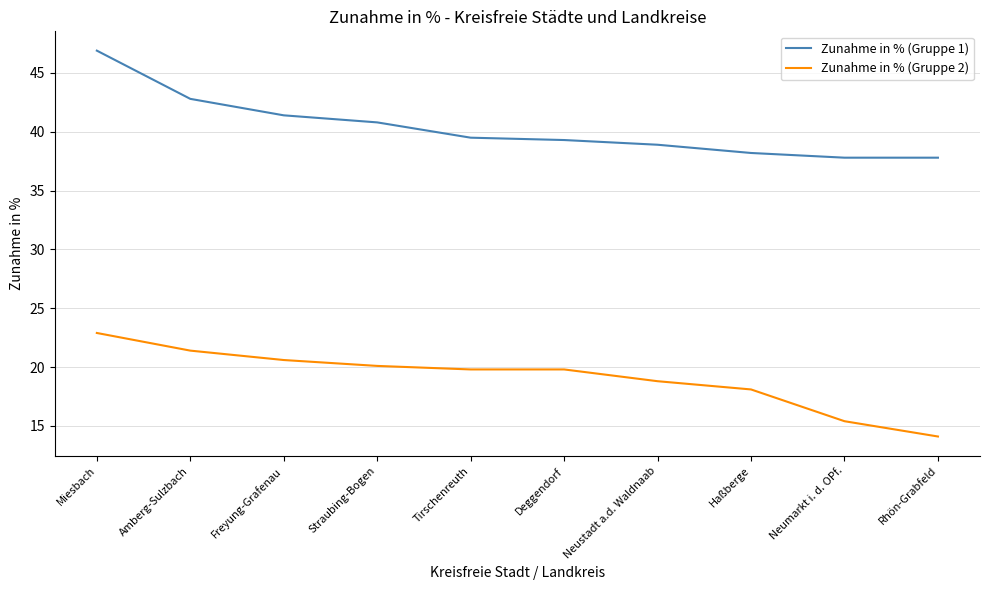

Reading left to right, transcribe all the data shown in this chart.

Zunahme in % (Gruppe 1): Miesbach=46.9	Amberg-Sulzbach=42.8	Freyung-Grafenau=41.4	Straubing-Bogen=40.8	Tirschenreuth=39.5	Deggendorf=39.3	Neustadt a.d. Waldnaab=38.9	Haßberge=38.2	Neumarkt i. d. OPf.=37.8	Rhön-Grabfeld=37.8
Zunahme in % (Gruppe 2): Miesbach=22.9	Amberg-Sulzbach=21.4	Freyung-Grafenau=20.6	Straubing-Bogen=20.1	Tirschenreuth=19.8	Deggendorf=19.8	Neustadt a.d. Waldnaab=18.8	Haßberge=18.1	Neumarkt i. d. OPf.=15.4	Rhön-Grabfeld=14.1